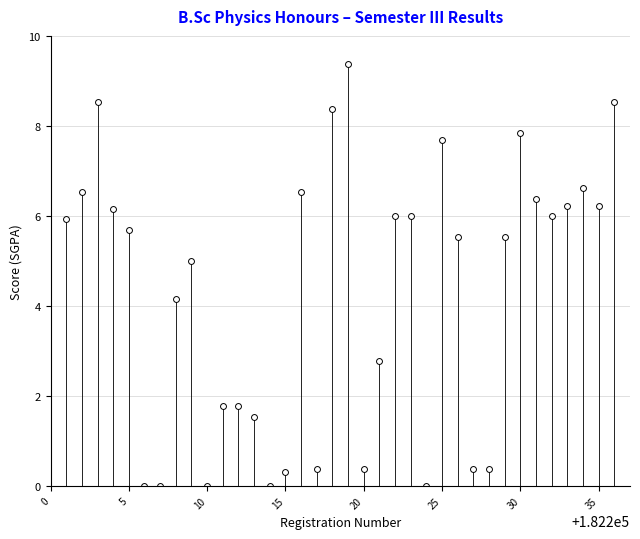

What is the range of Y values (max minus min)?

9.4